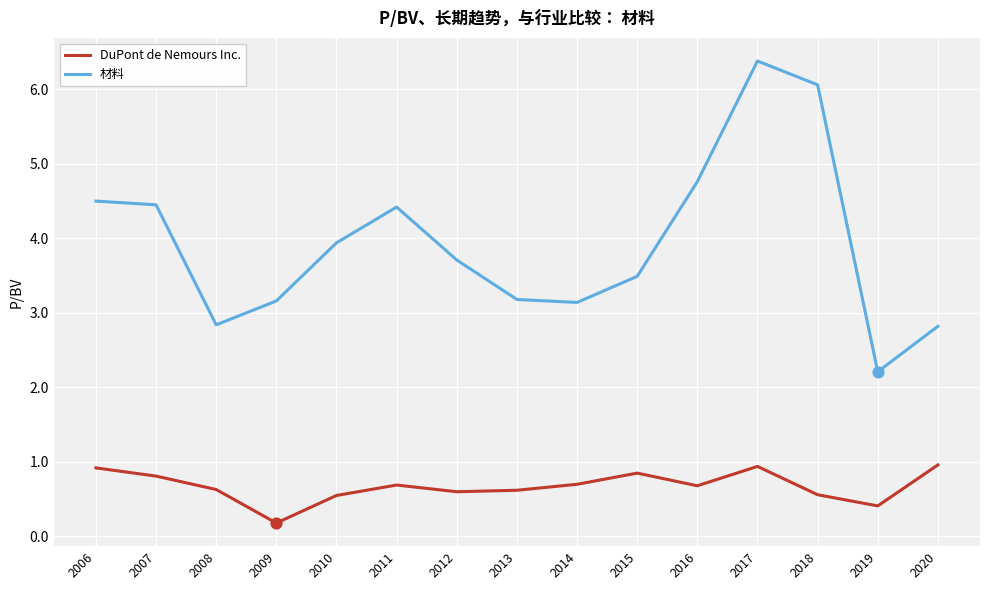

What are all the series names shown in the legend?

DuPont de Nemours Inc., 材料